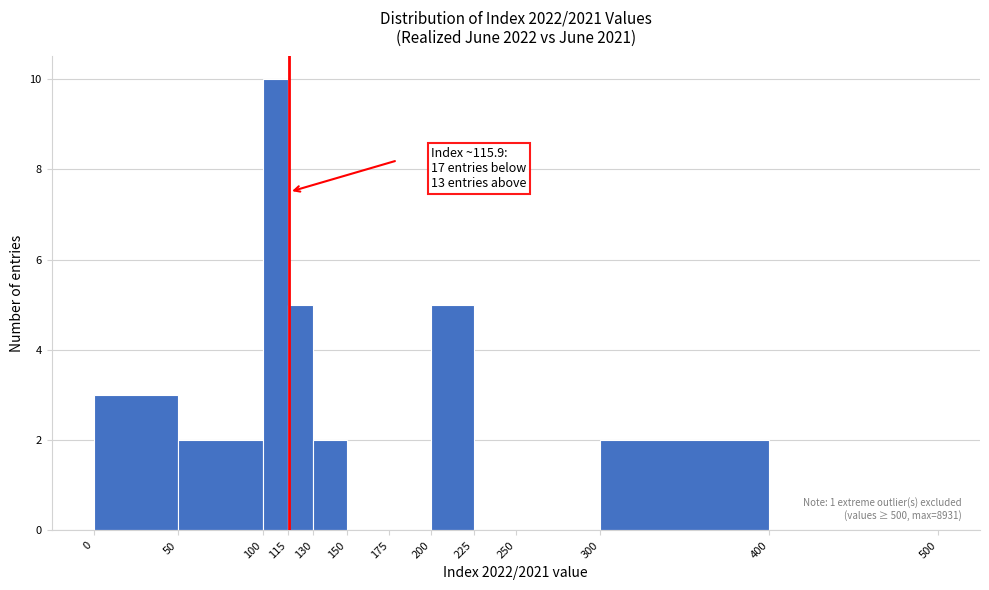

Over which range of the x-axis is the bar tallest?

100 to 115